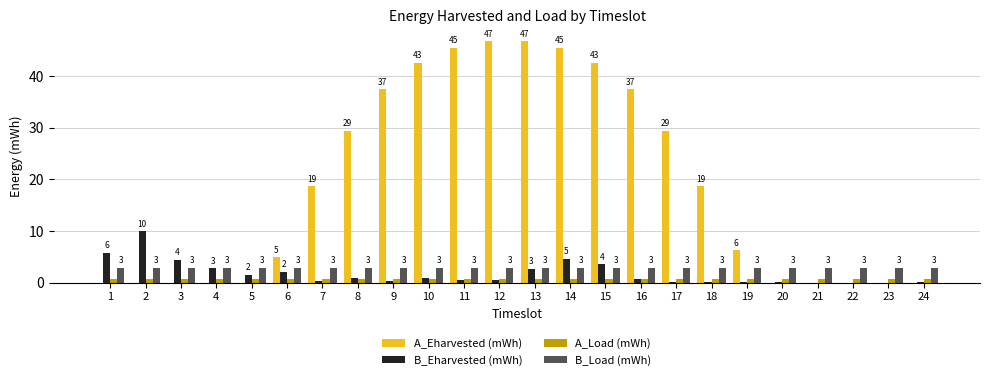

Is the value of A_Eharvested (mWh) at 16 greater than the value of B_Eharvested (mWh) at 18?

Yes